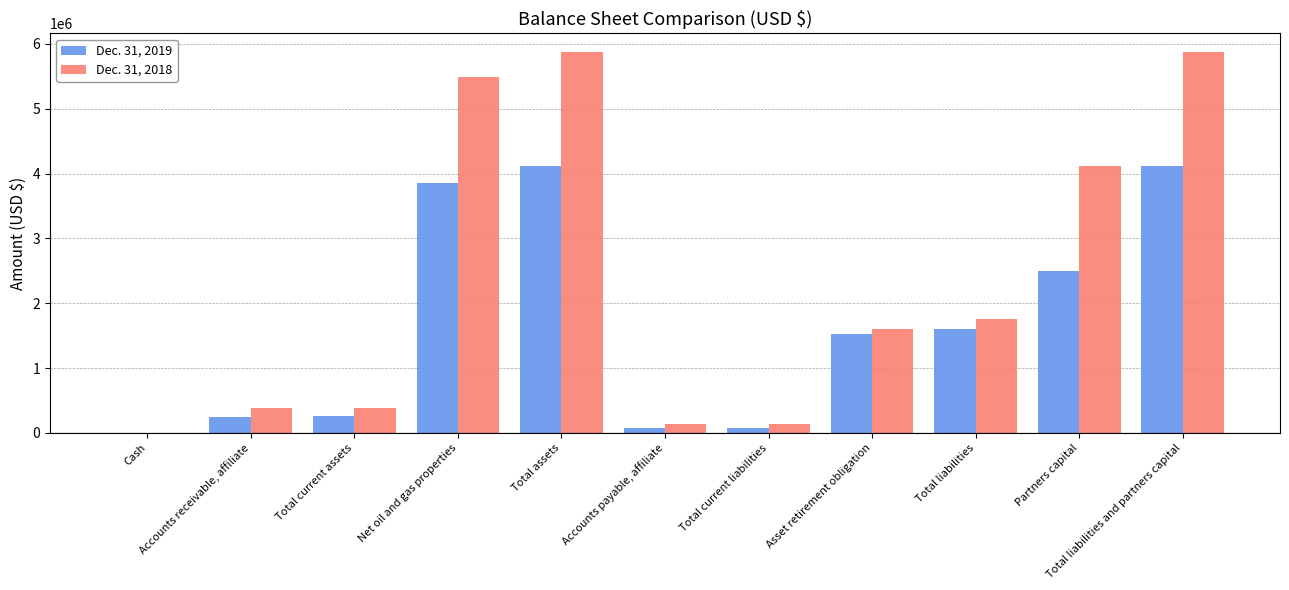

Reading left to right, what are all the values shown in this chart?

Dec. 31, 2019: Cash=3320	Accounts receivable, affiliate=251135	Total current assets=254455	Net oil and gas properties=3855887	Total assets=4110342	Accounts payable, affiliate=78423	Total current liabilities=78423	Asset retirement obligation=1528952	Total liabilities=1607375	Partners capital=2502967	Total liabilities and partners capital=4110342
Dec. 31, 2018: Cash=3230	Accounts receivable, affiliate=379765	Total current assets=383892	Net oil and gas properties=5485864	Total assets=5869756	Accounts payable, affiliate=141825	Total current liabilities=141825	Asset retirement obligation=1608866	Total liabilities=1750691	Partners capital=4119065	Total liabilities and partners capital=5869756